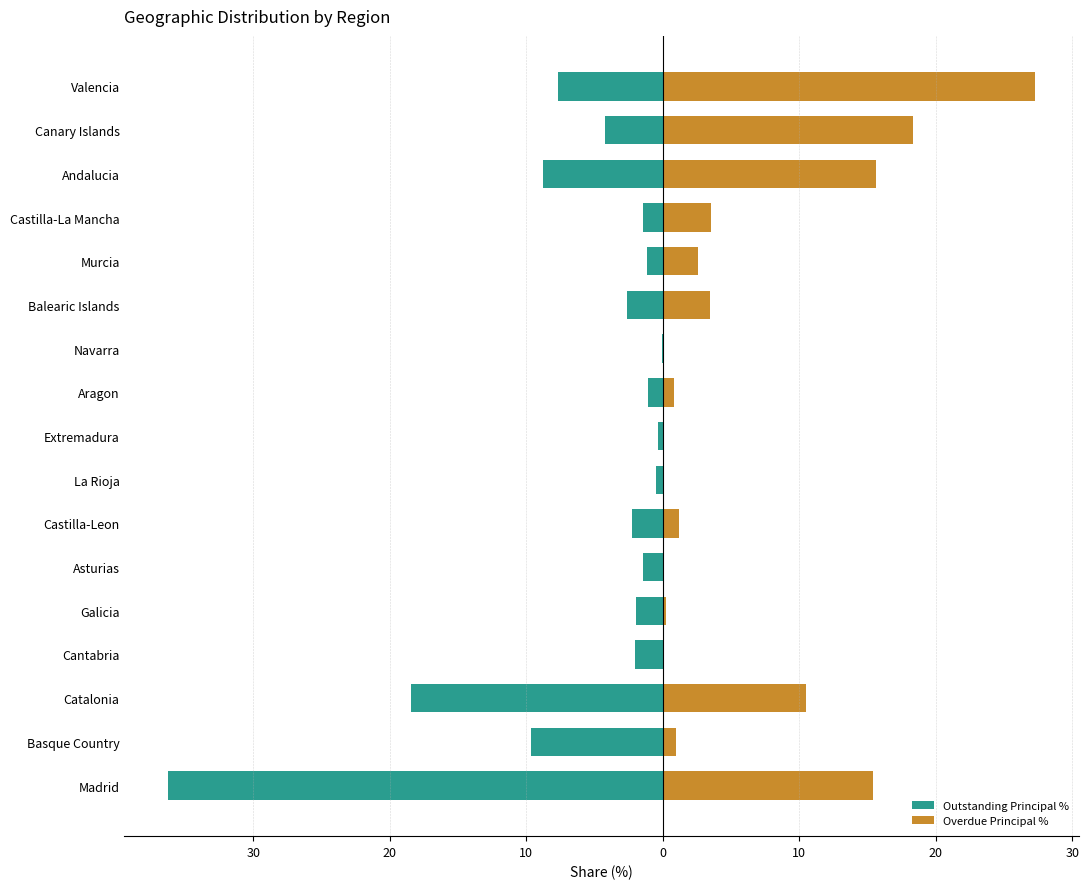

At Galicia, list the series in order from smallest to largest.

Outstanding Principal %, Overdue Principal %